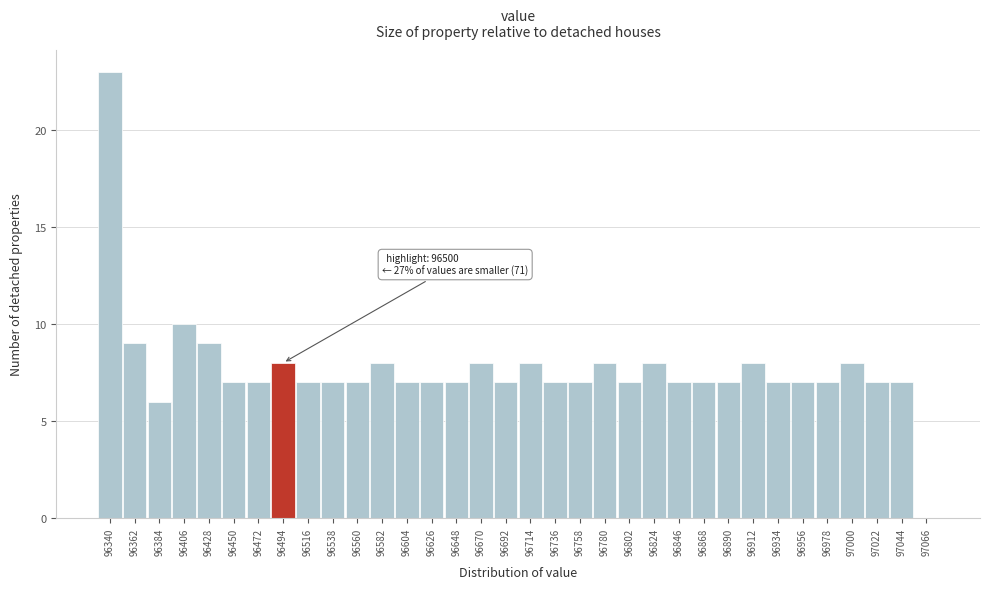

Which category has the highest value across all series?

96340